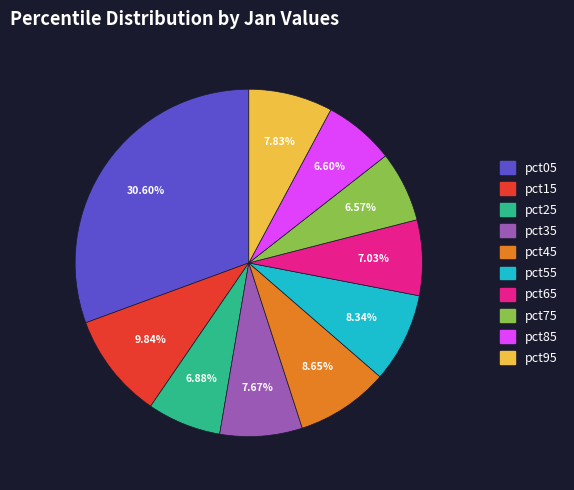

How many slices are in this pie chart?

10